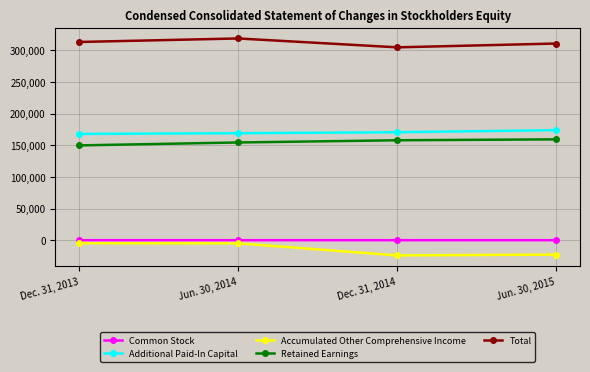

True or false: Common Stock has more than 2 interior local peaks.

False